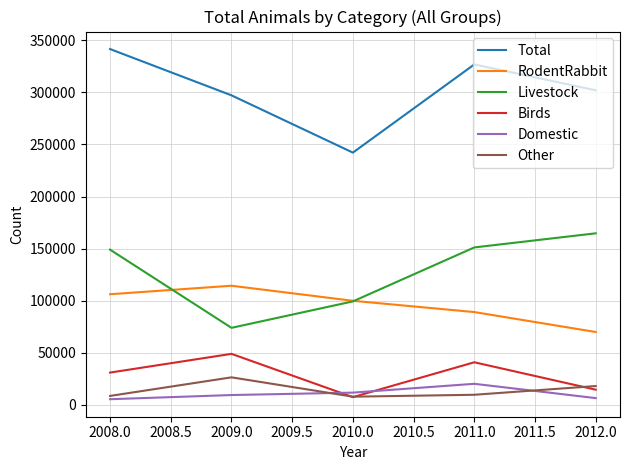

List the series in order of their peak value, lowest first.

Domestic, Other, Birds, RodentRabbit, Livestock, Total